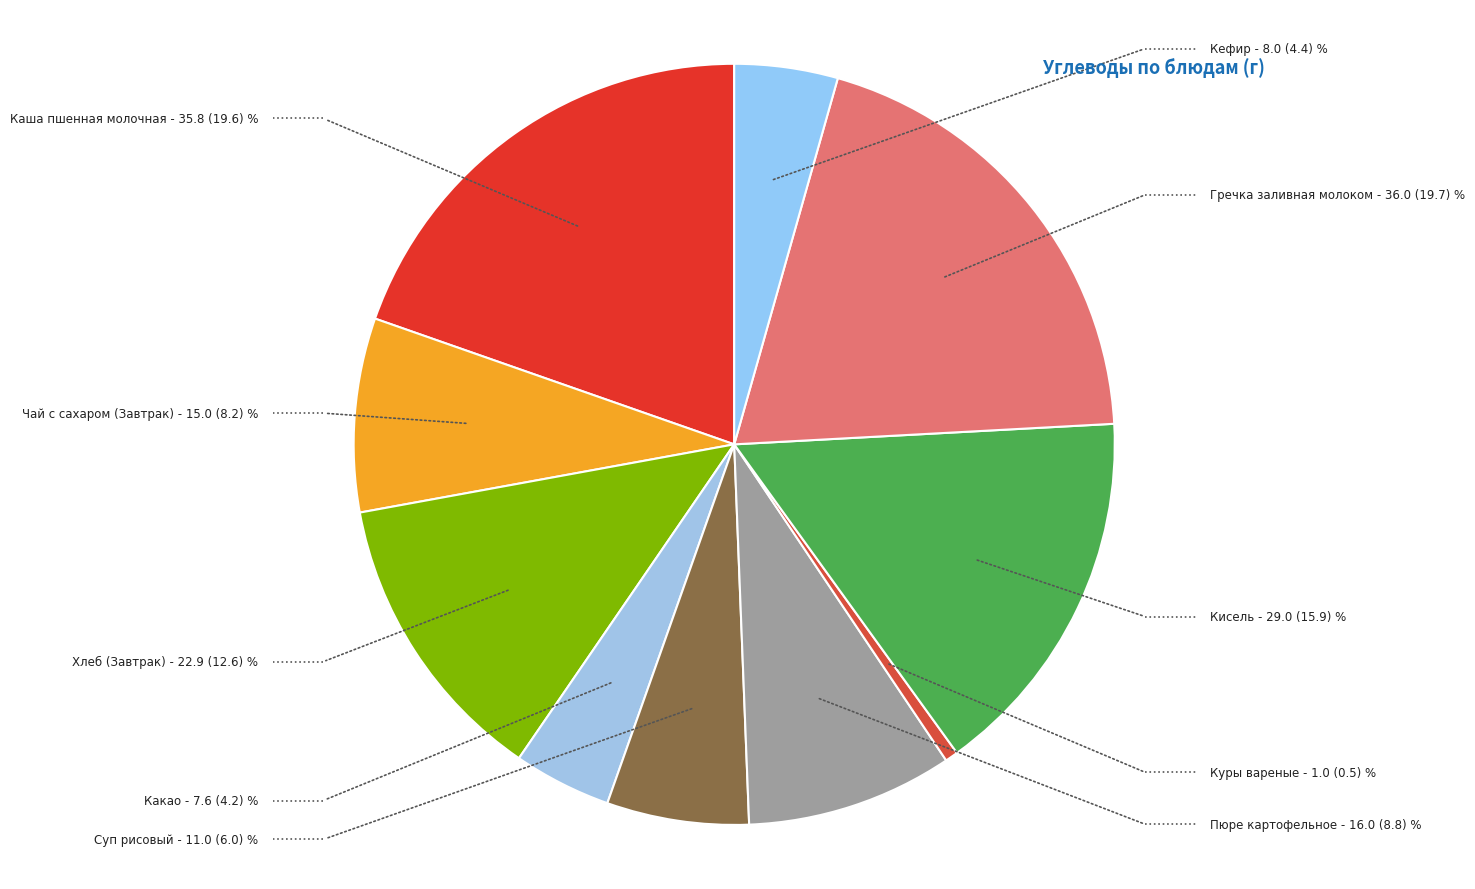

Which has a higher value, Кефир or Хлеб (Завтрак)?

Хлеб (Завтрак)